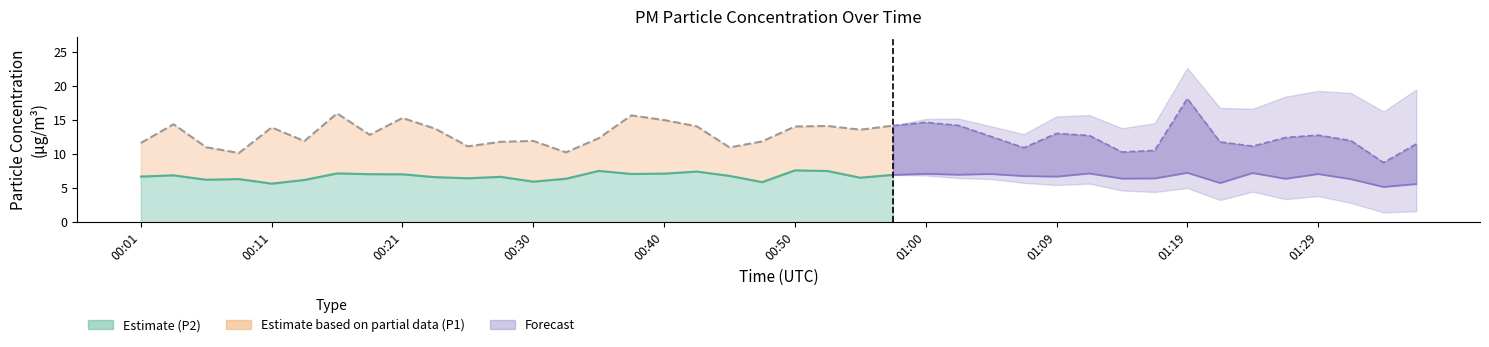

True or false: P1 has a value of 12.6 at 01:04.

True